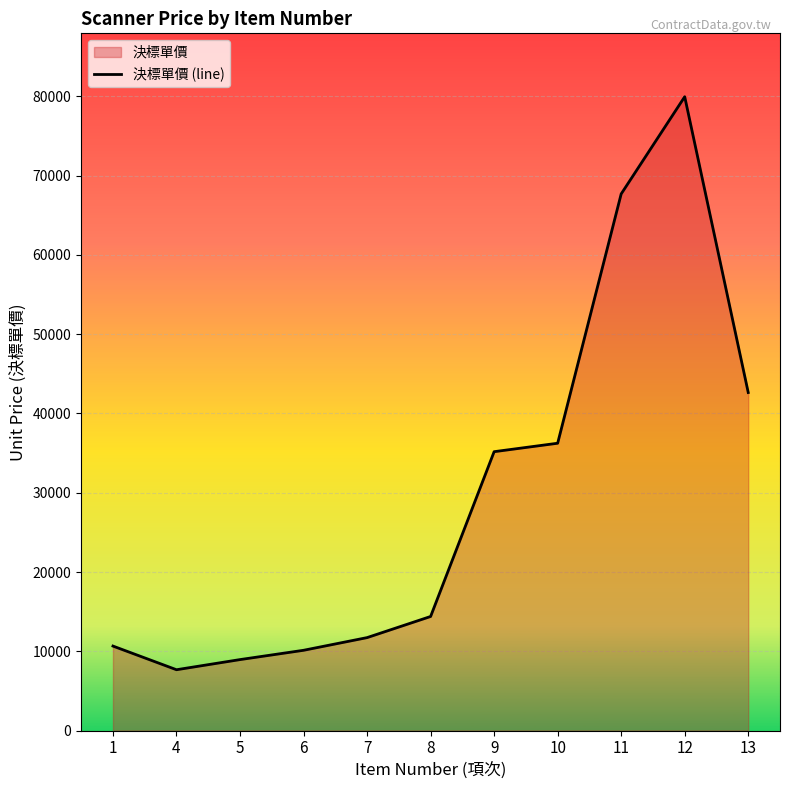

Reading left to right, extract all data points from this chart.

10661	7676	8955	10128	11727	14392	35181	36247	67697	79957	42644